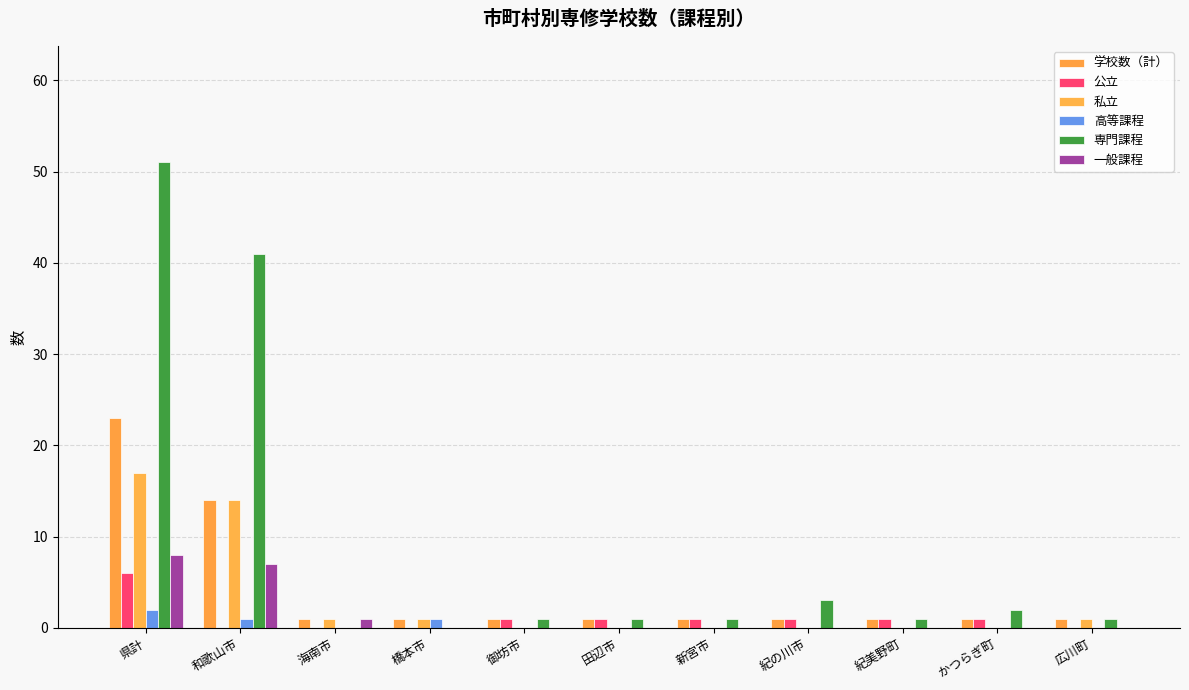

The 専門課程 series shows 56 at 和歌山市. True or false?

False